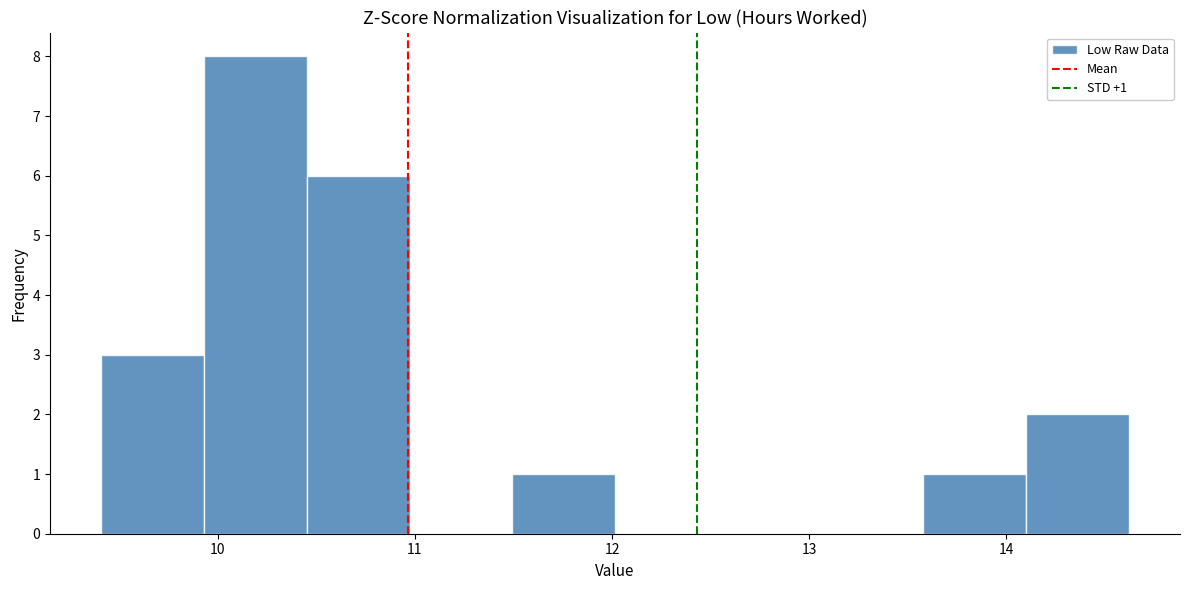

Over which range of the x-axis is the bar tallest?

9.9 to 10.5